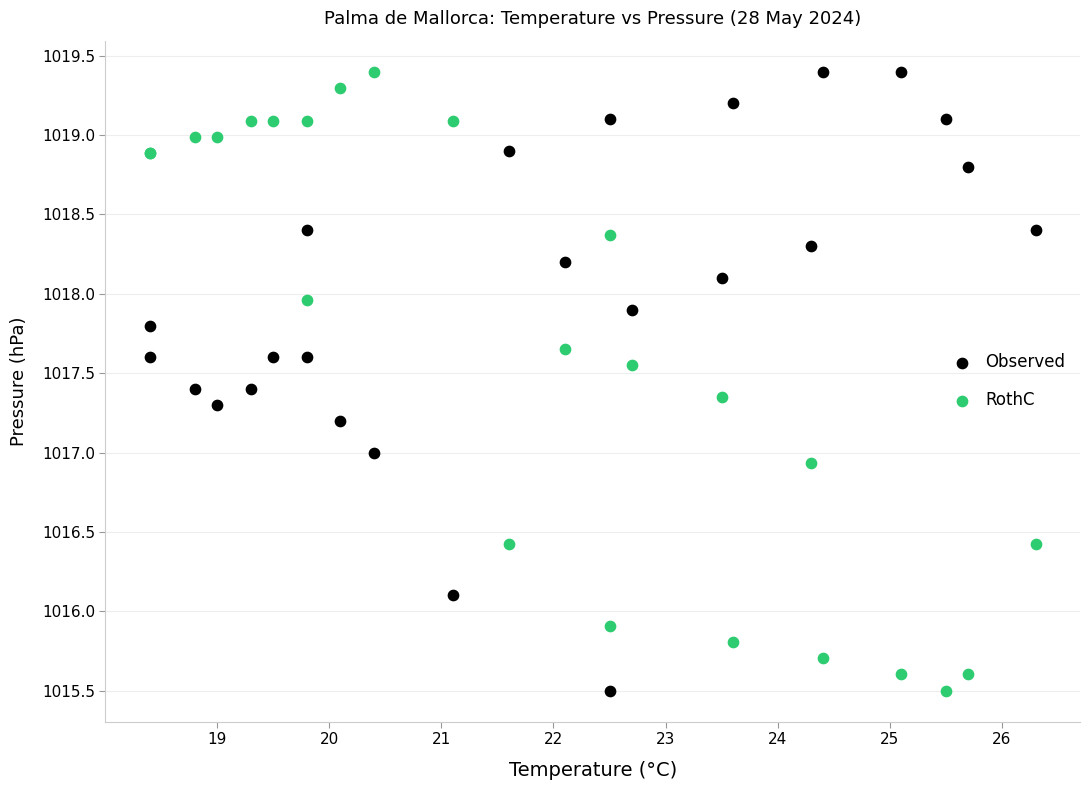

What is the X range (max minus min) for the scatter plot?

7.9